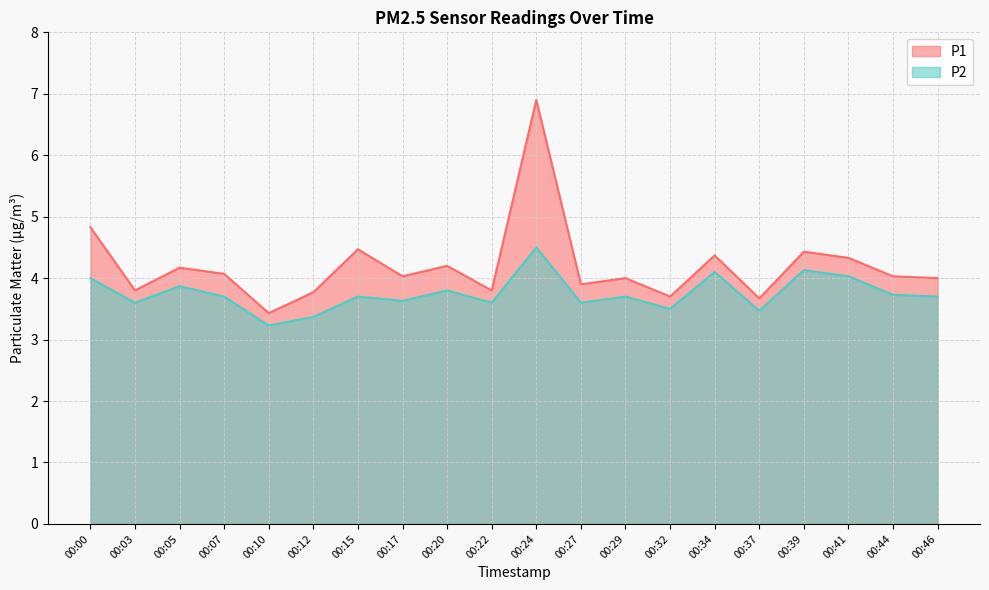

Reading left to right, list all the values displayed in this chart.

P1: 00:00=4.8	00:03=3.8	00:05=4.2	00:07=4.1	00:10=3.4	00:12=3.8	00:15=4.5	00:17=4.0	00:20=4.2	00:22=3.8	00:24=6.9	00:27=3.9	00:29=4.0	00:32=3.7	00:34=4.4	00:37=3.7	00:39=4.4	00:41=4.3	00:44=4.0	00:46=4.0
P2: 00:00=4.0	00:03=3.6	00:05=3.9	00:07=3.7	00:10=3.2	00:12=3.4	00:15=3.7	00:17=3.6	00:20=3.8	00:22=3.6	00:24=4.5	00:27=3.6	00:29=3.7	00:32=3.5	00:34=4.1	00:37=3.5	00:39=4.1	00:41=4.0	00:44=3.7	00:46=3.7